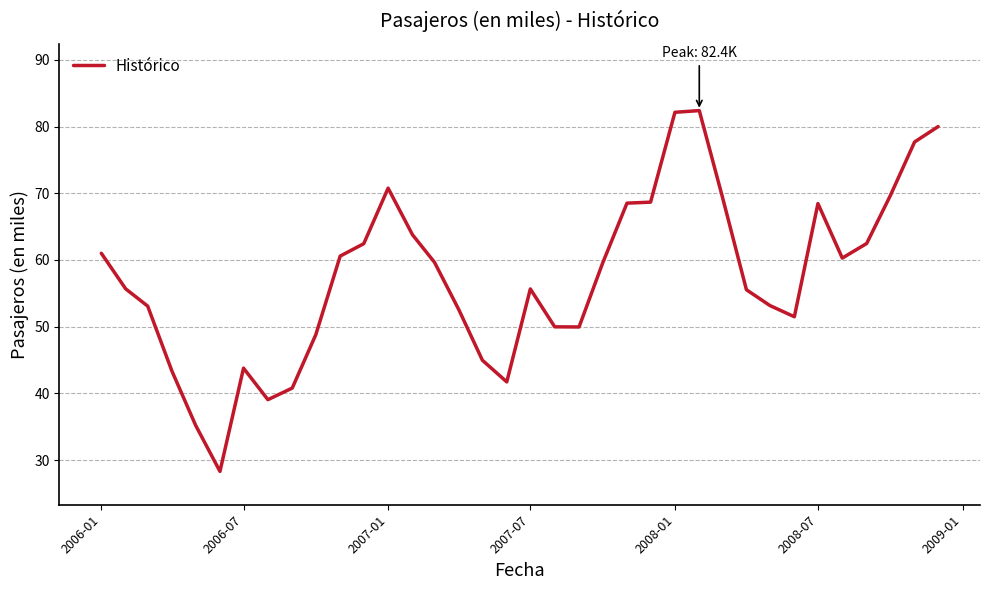

What is the difference between the maximum and minimum values?

54.1